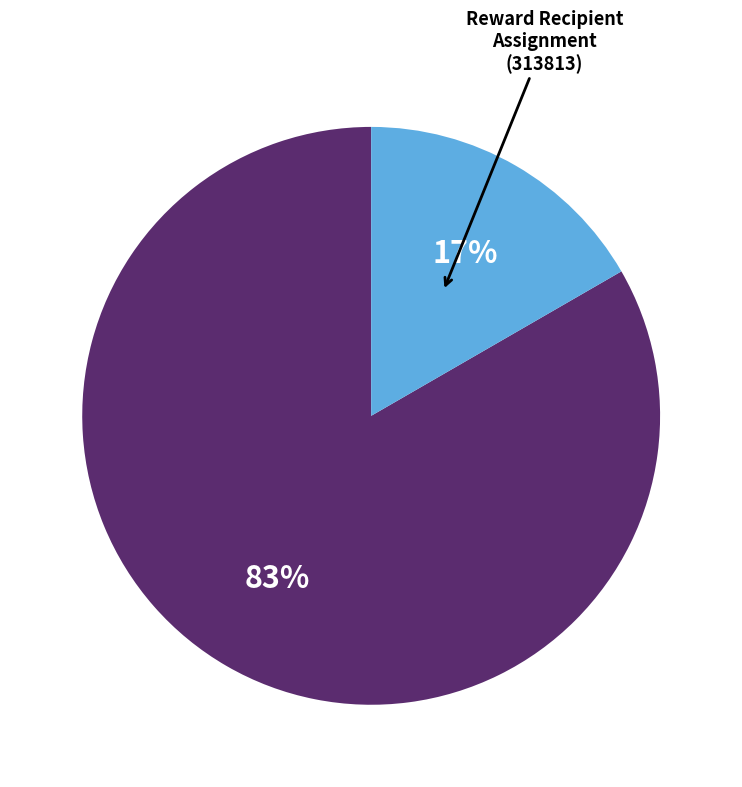

How many segments does this pie chart have?

2